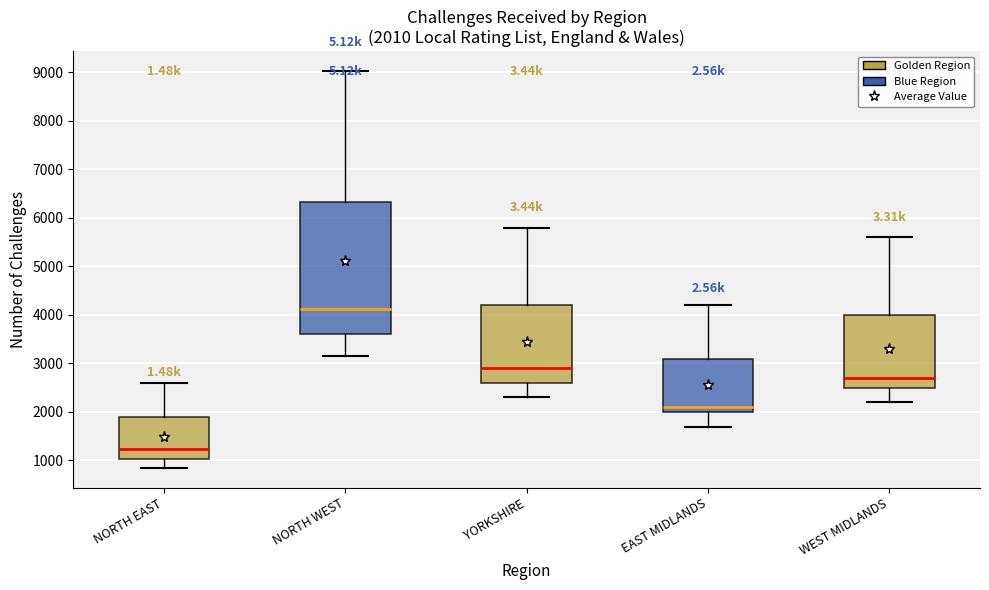

Which box has the lowest median line?

NORTH EAST